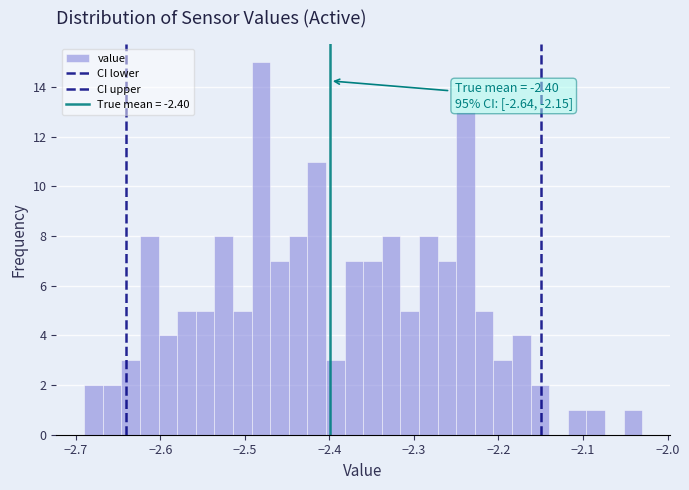

Read against the x-axis, roughly where is the centre of the tallest bar?

-2.48